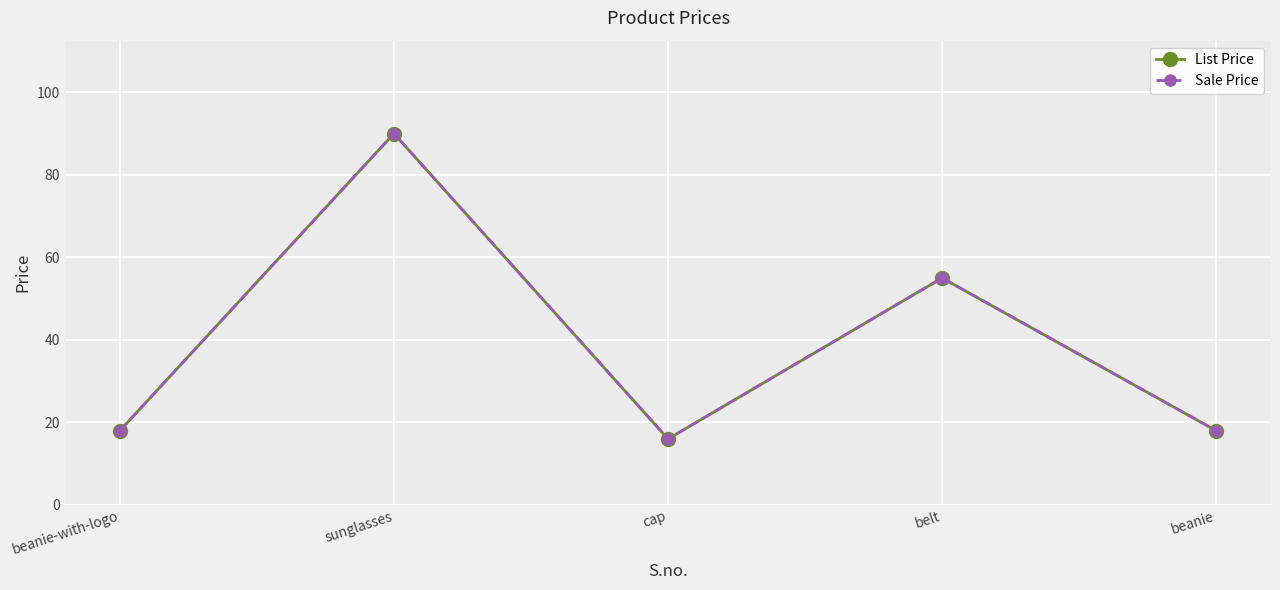

What is the difference between the List Price values at sunglasses and belt?

35